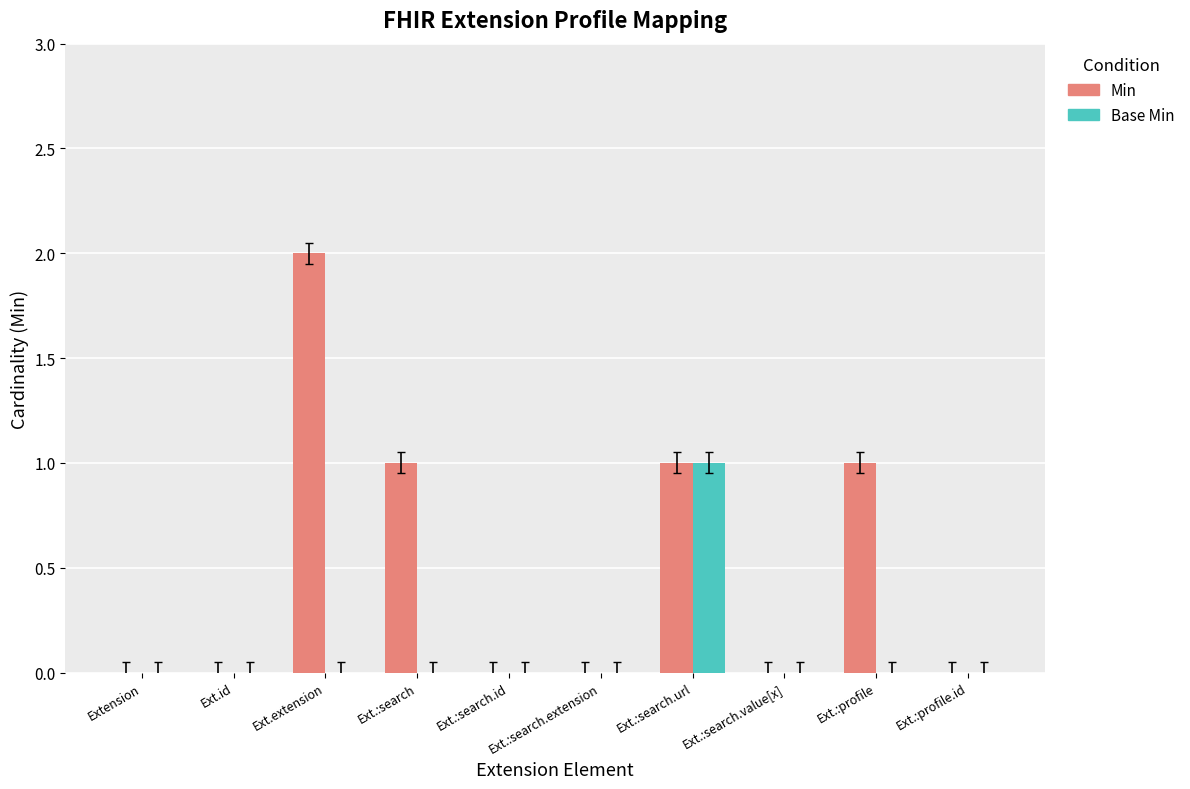

Reading left to right, extract all data points from this chart.

Min: Extension=0	Ext.id=0	Ext.extension=2	Ext.:search=1	Ext.:search.id=0	Ext.:search.extension=0	Ext.:search.url=1	Ext.:search.value[x]=0	Ext.:profile=1	Ext.:profile.id=0
Base Min: Extension=0	Ext.id=0	Ext.extension=0	Ext.:search=0	Ext.:search.id=0	Ext.:search.extension=0	Ext.:search.url=1	Ext.:search.value[x]=0	Ext.:profile=0	Ext.:profile.id=0